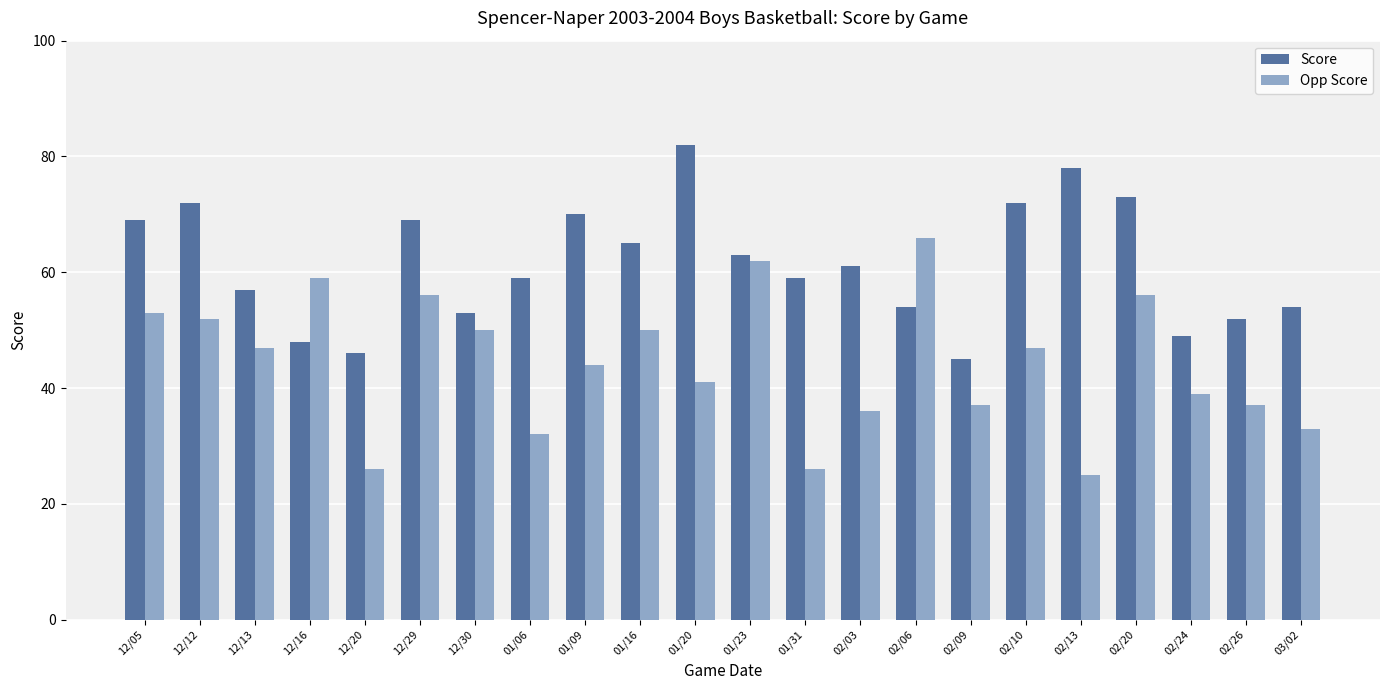

Rank the series by their average value, from lowest to highest.

Opp Score, Score